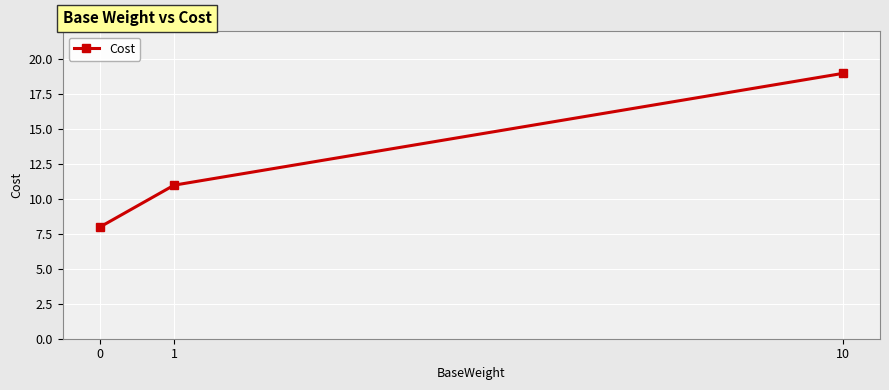

Does the chart have visible grid lines?

Yes